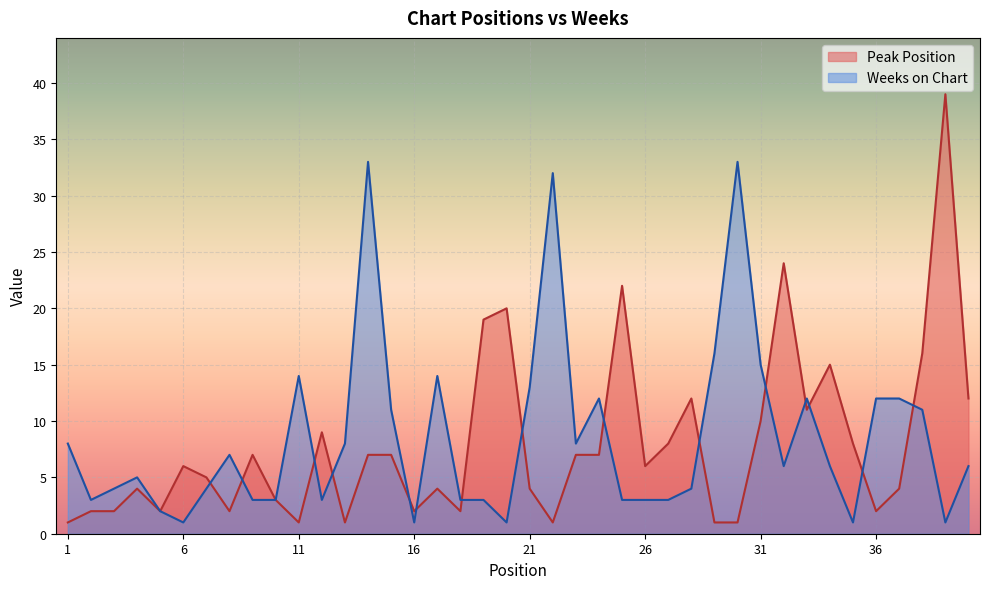

What is the spread (max minus min) of values at 17?

10